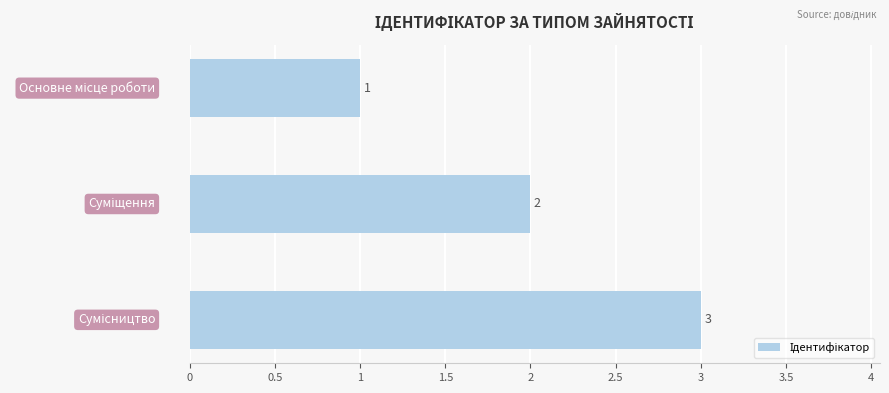

What is the greatest value displayed?

3